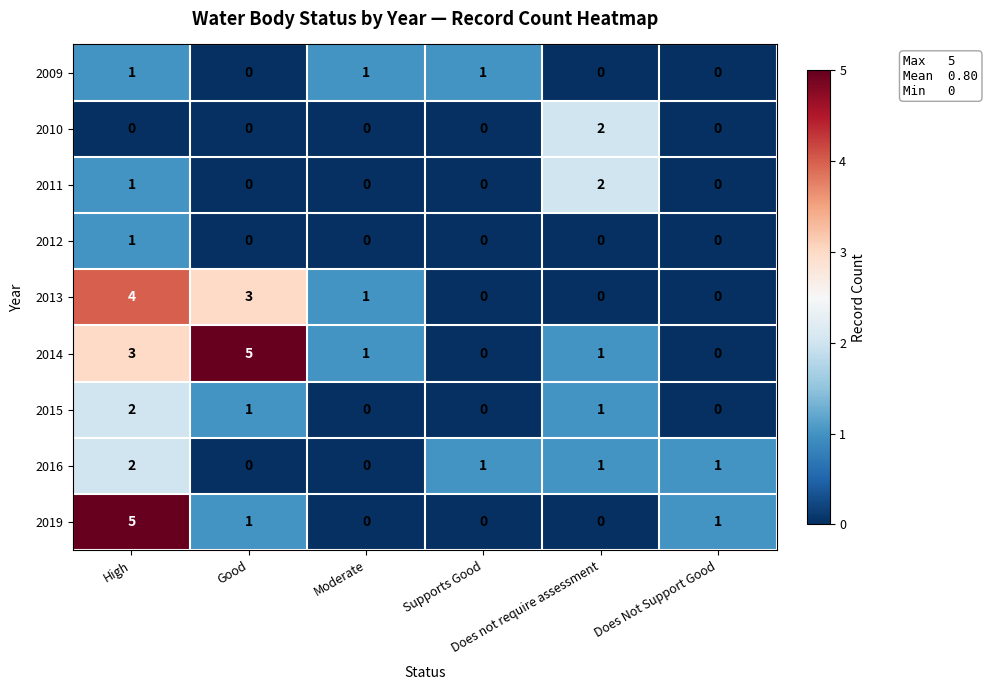

What is the difference between the maximum and second lowest values in the 2013 series?

4